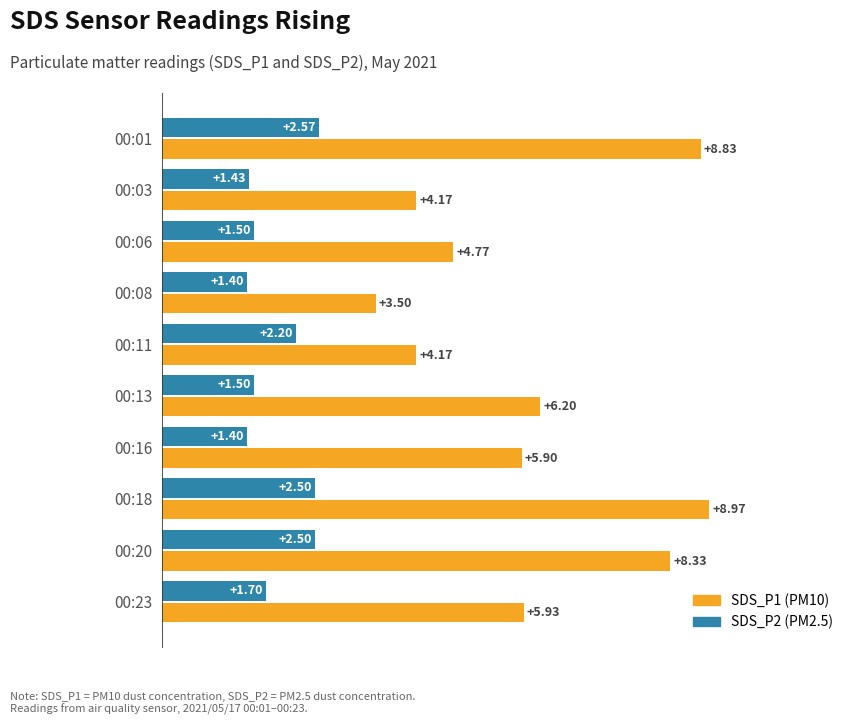

At which category is the sum across all series the highest?

00:18